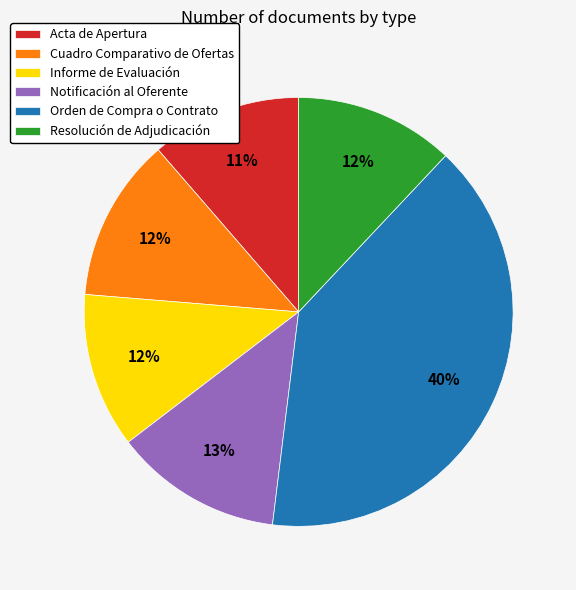

To the nearest percent, what is the combined percentage of Notificación al Oferente and Orden de Compra o Contrato?

53%